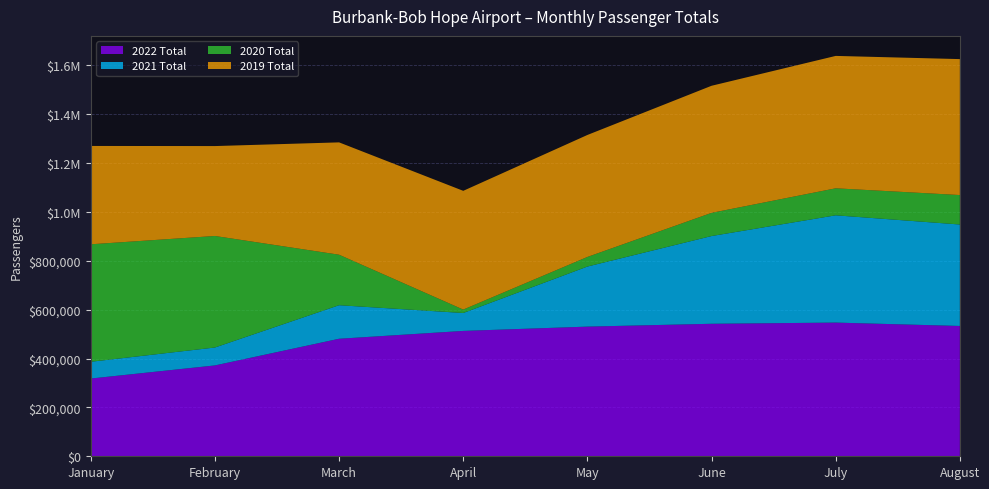

Reading left to right, transcribe all the data shown in this chart.

2022 Total: 318193	371889	481044	513138	530751	542379	547197	533393
2021 Total: 68643	73316	137317	73316	245844	359104	439131	415304
2020 Total: 480876	456545	206708	14042	39330	94891	110548	120577
2019 Total: 402529	368039	459829	486027	499290	520215	541943	556491